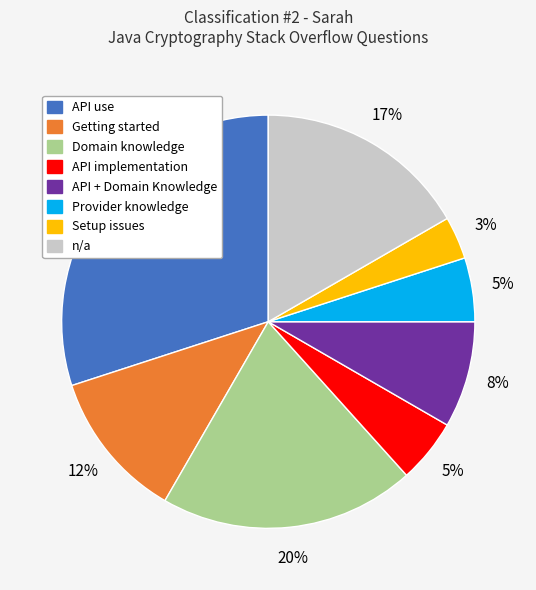

To the nearest percent, what is the difference between the largest and smallest slice percentages?

27%